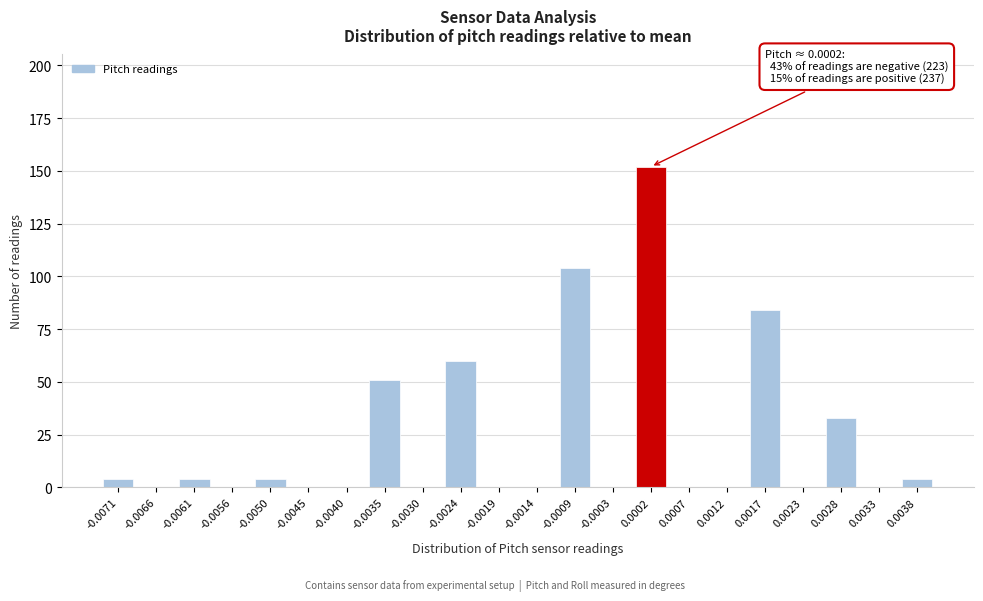

Reading left to right, transcribe all the data shown in this chart.

-0.0071=4	-0.0066=0	-0.0061=4	-0.0056=0	-0.0050=4	-0.0045=0	-0.0040=0	-0.0035=51	-0.0030=0	-0.0024=60	-0.0019=0	-0.0014=0	-0.0009=104	-0.0003=0	0.0002=152	0.0007=0	0.0012=0	0.0017=84	0.0023=0	0.0028=33	0.0033=0	0.0038=4